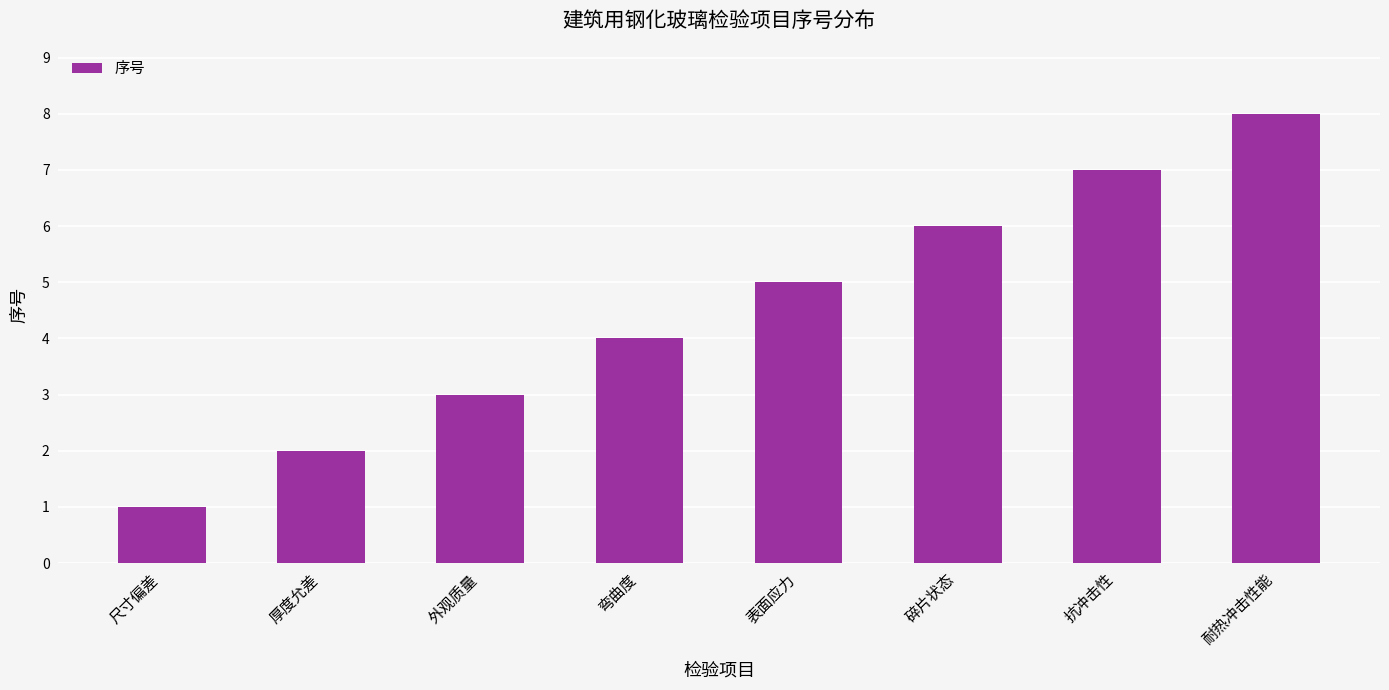

The value at 抗冲击性 is 7. True or false?

True